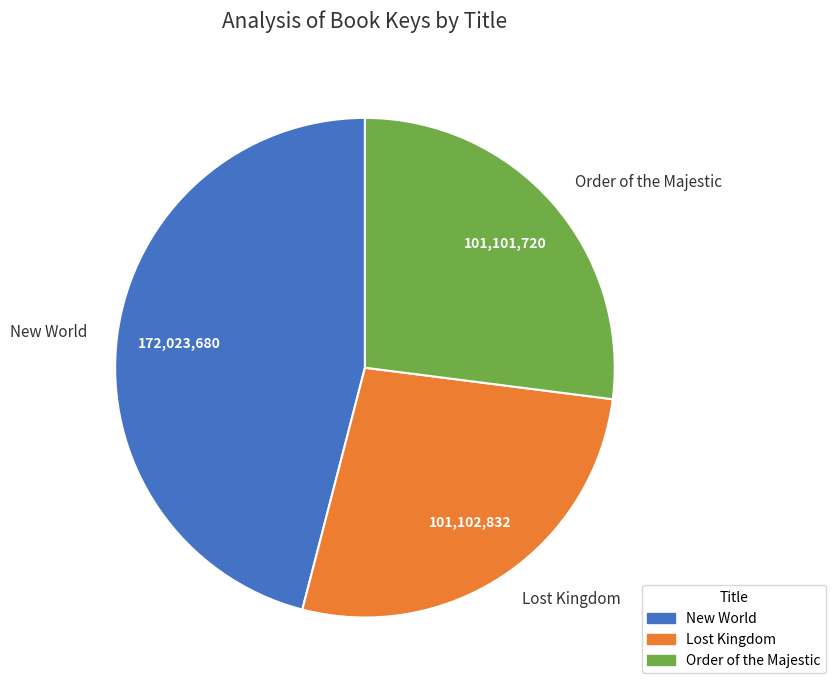

Do New World and Lost Kingdom together represent more than half of the pie?

Yes